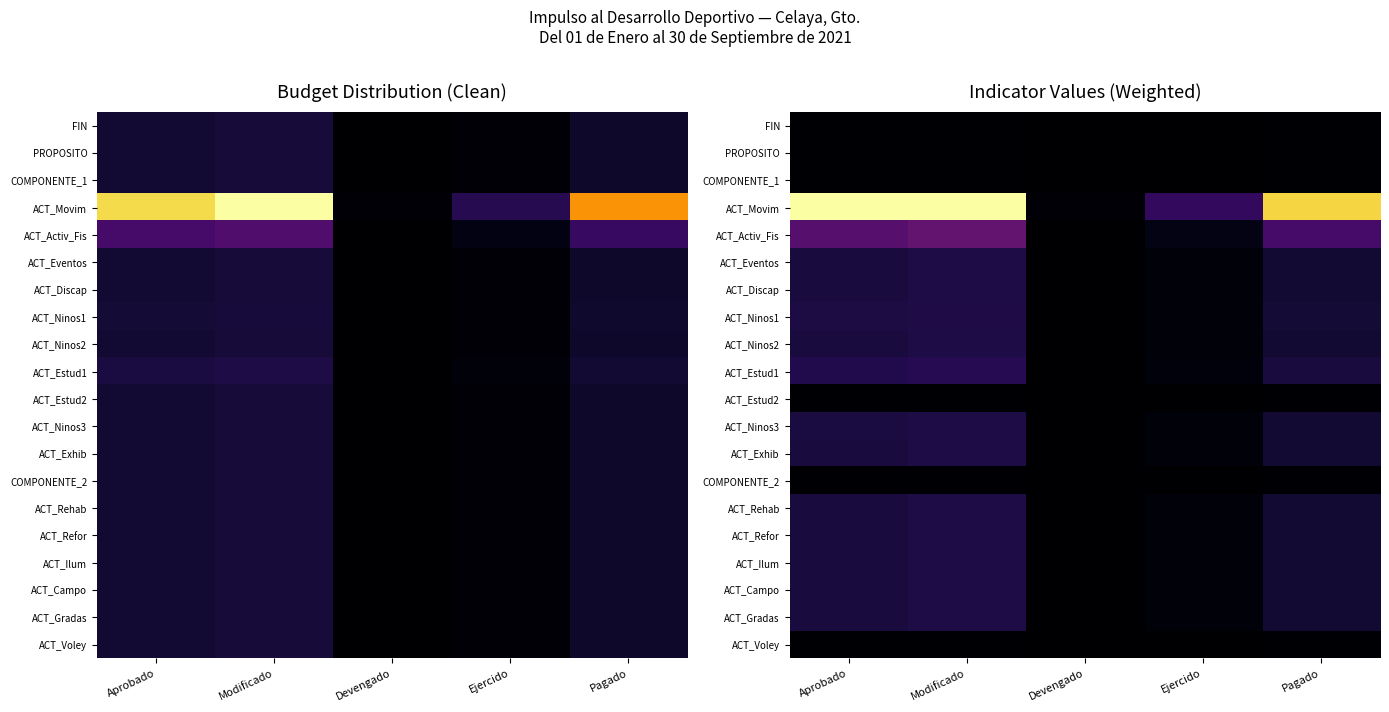

The ACT_Estud2 series shows 0.1 at Ejercido. True or false?

False